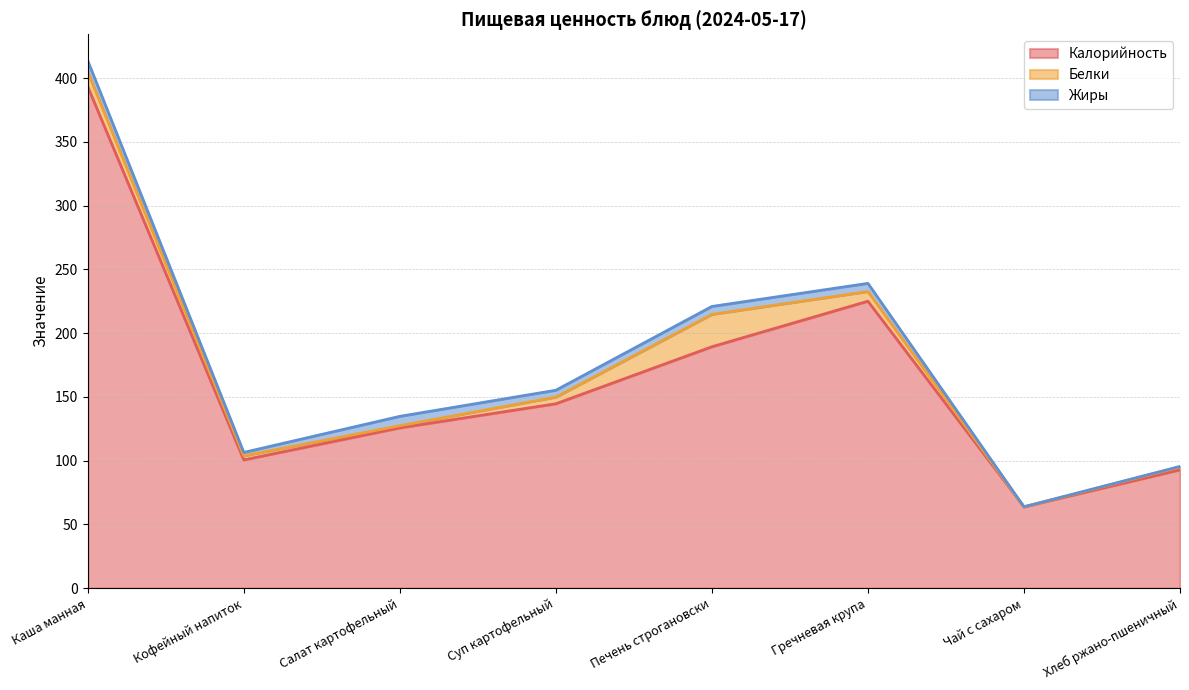

How many interior local peaks does the Белки series have?

1